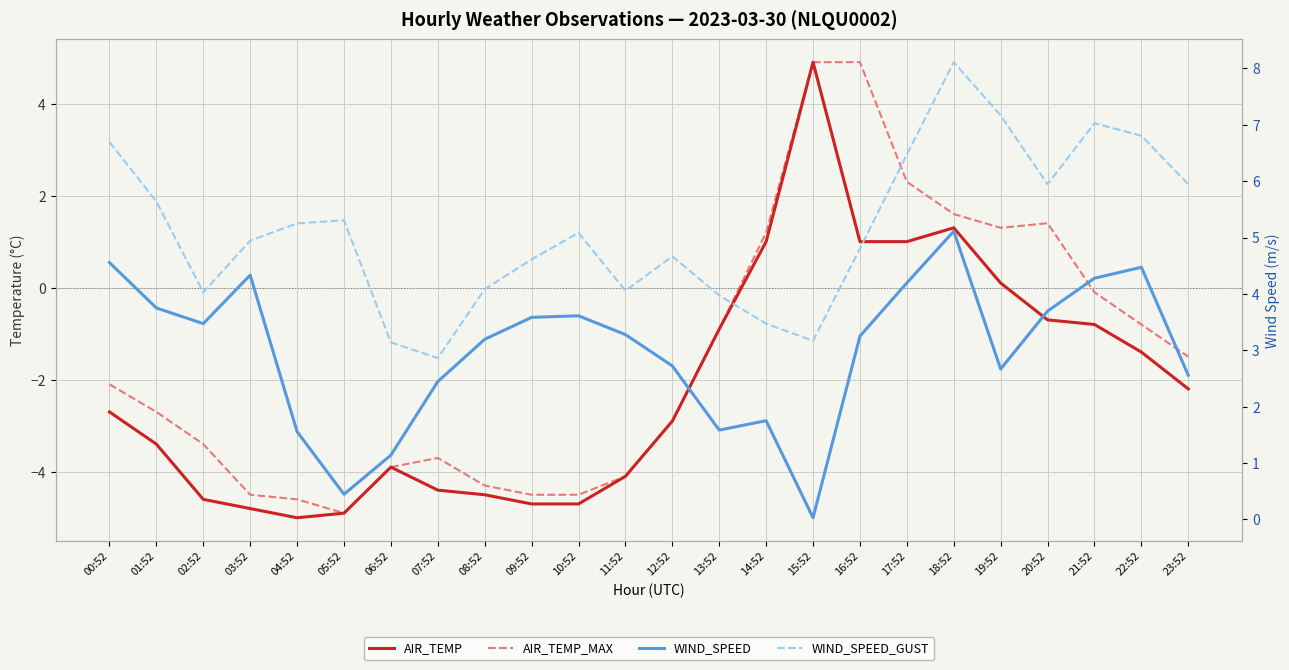

Where is the first local minimum for WIND_SPEED?

02:52